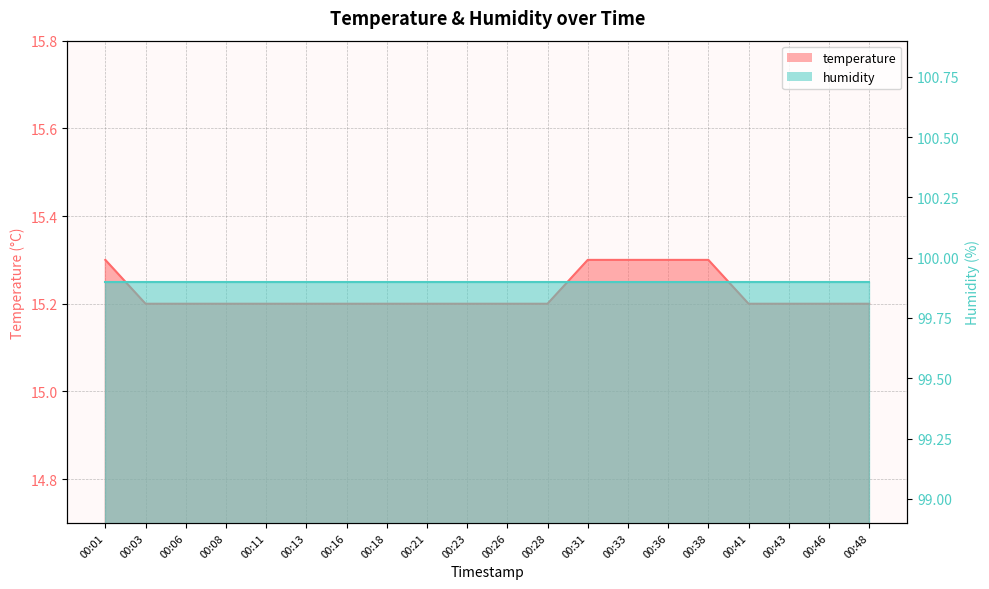

Which has a higher value, 00:16 or 00:38?

00:38